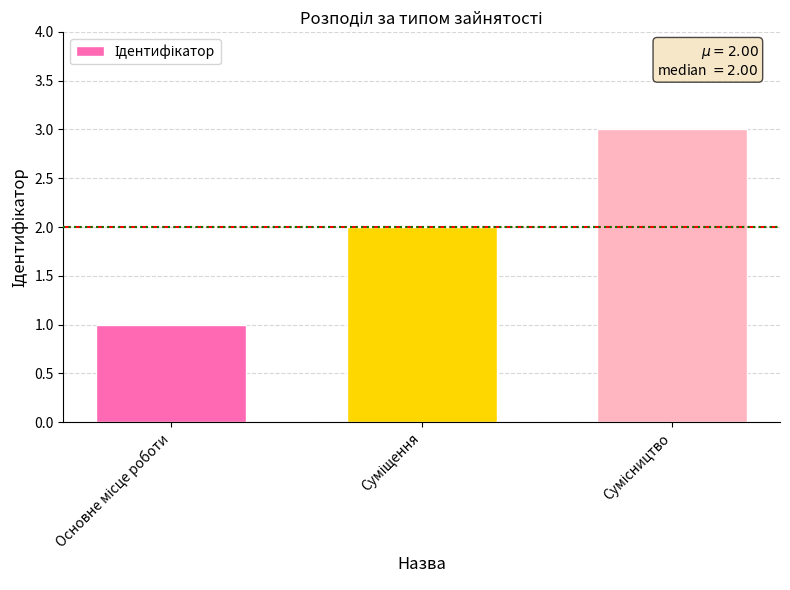

What is the greatest value displayed?

3